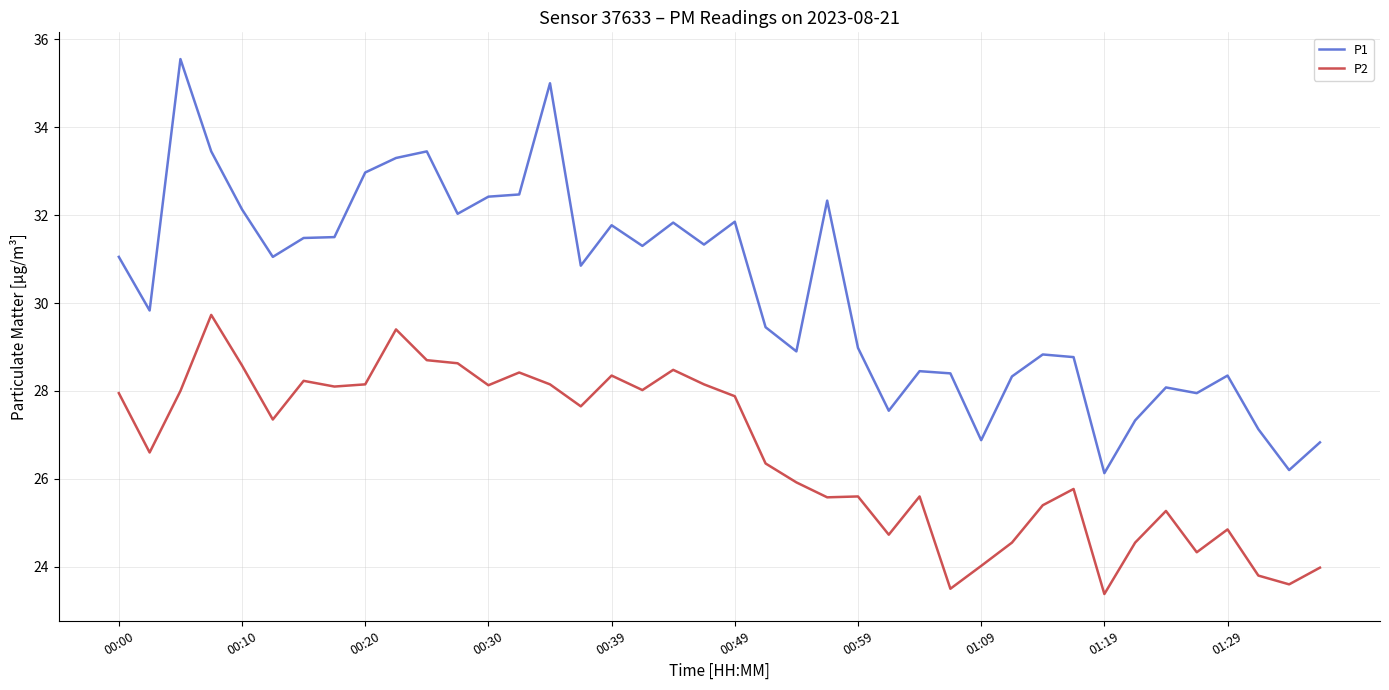

Rank the series by their maximum value, from highest to lowest.

P1, P2